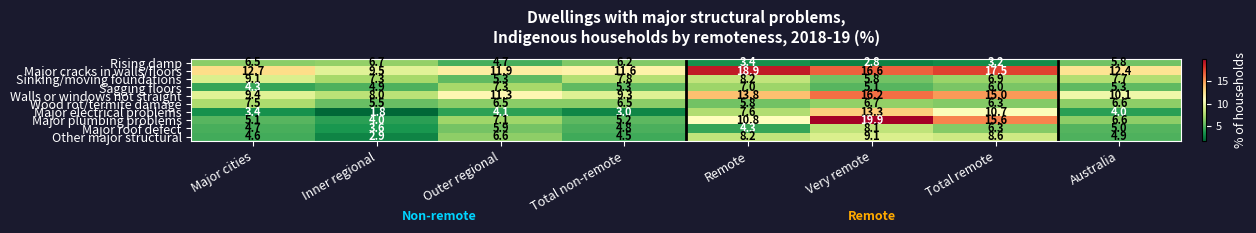

List the labels in order of Sinking/moving foundations value, smallest first.

Outer regional, Very remote, Total remote, Inner regional, Australia, Total non-remote, Remote, Major cities